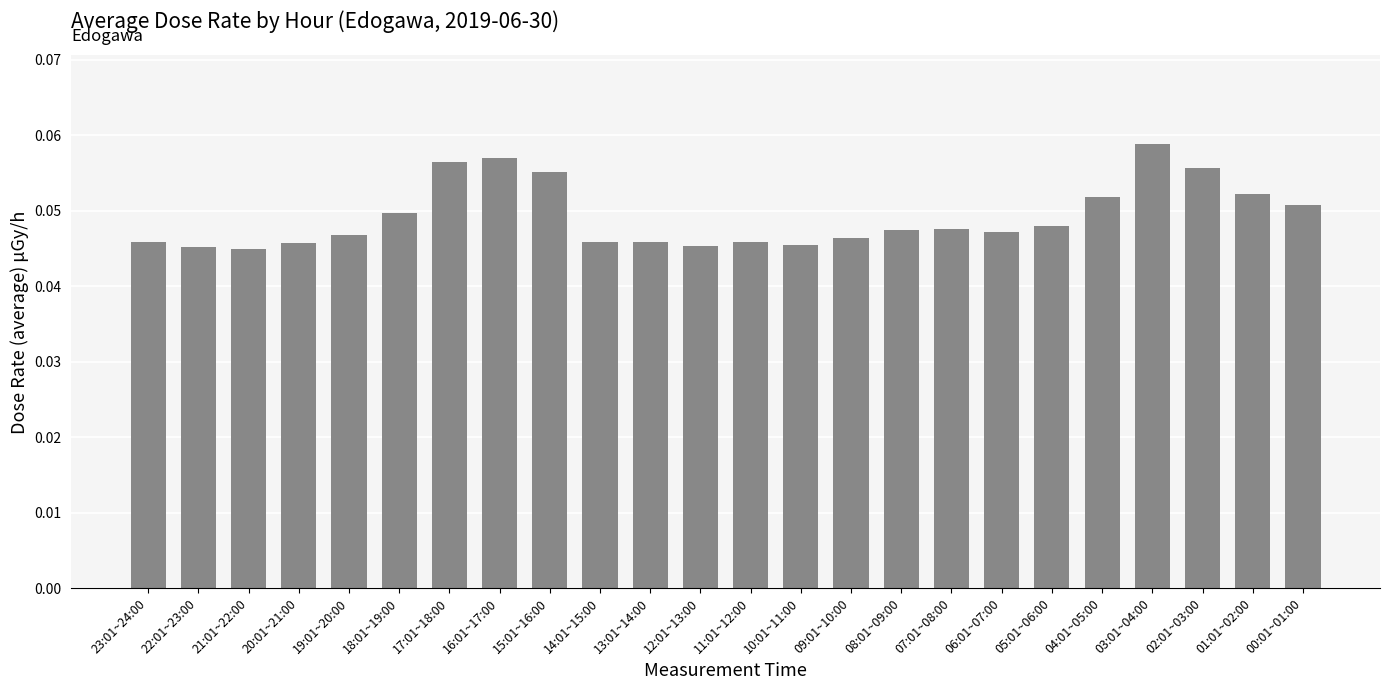

What is the label of the 24th bar from the right?

23:01~24:00